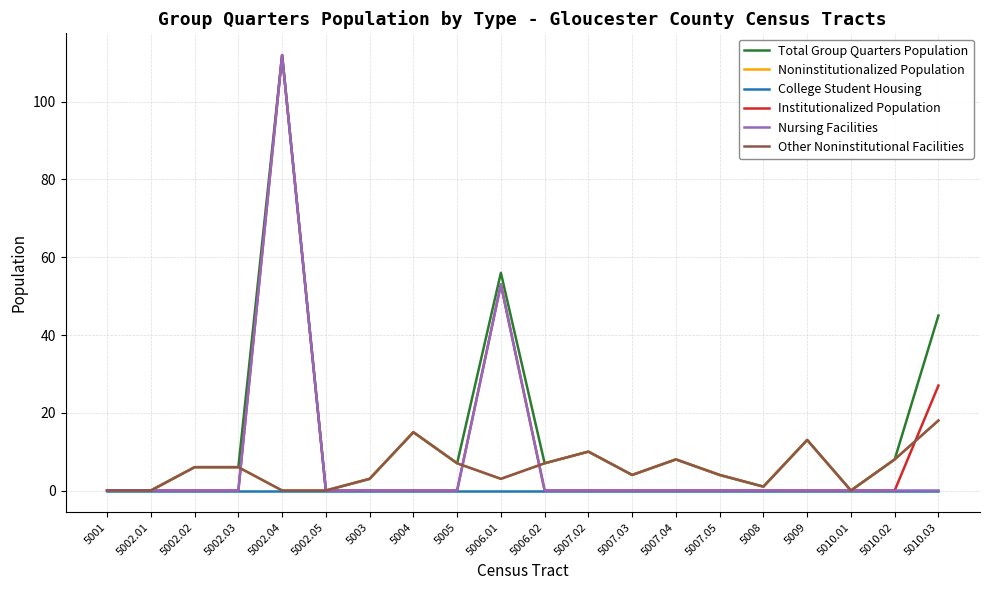

Does the chart display data point markers on the line(s)?

No